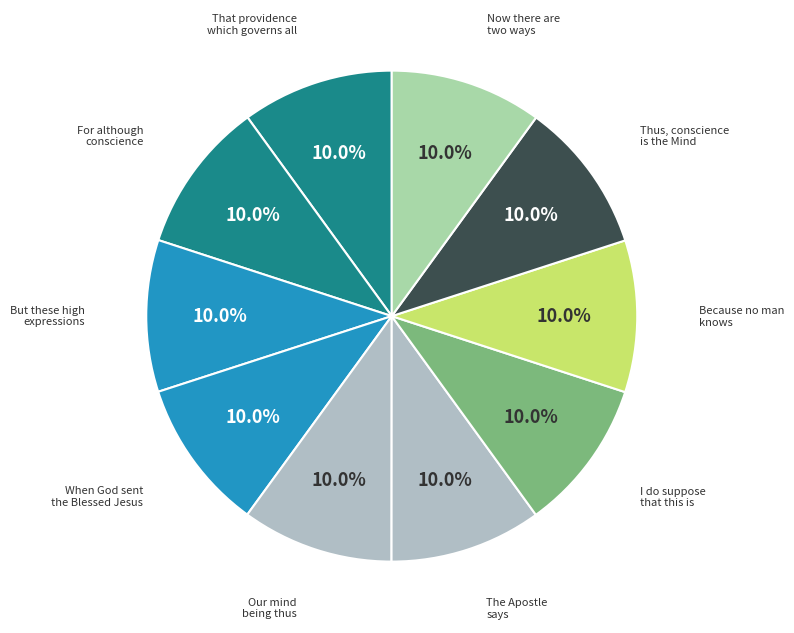

How many slices are in this pie chart?

10